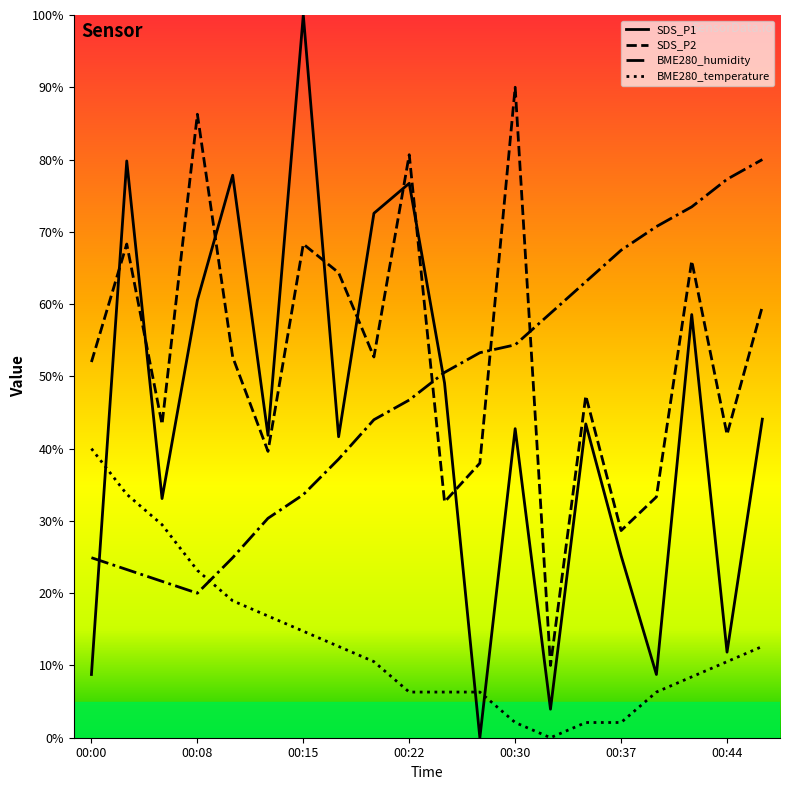

True or false: SDS_P1 has a value of 56.7 at 00:05.

False